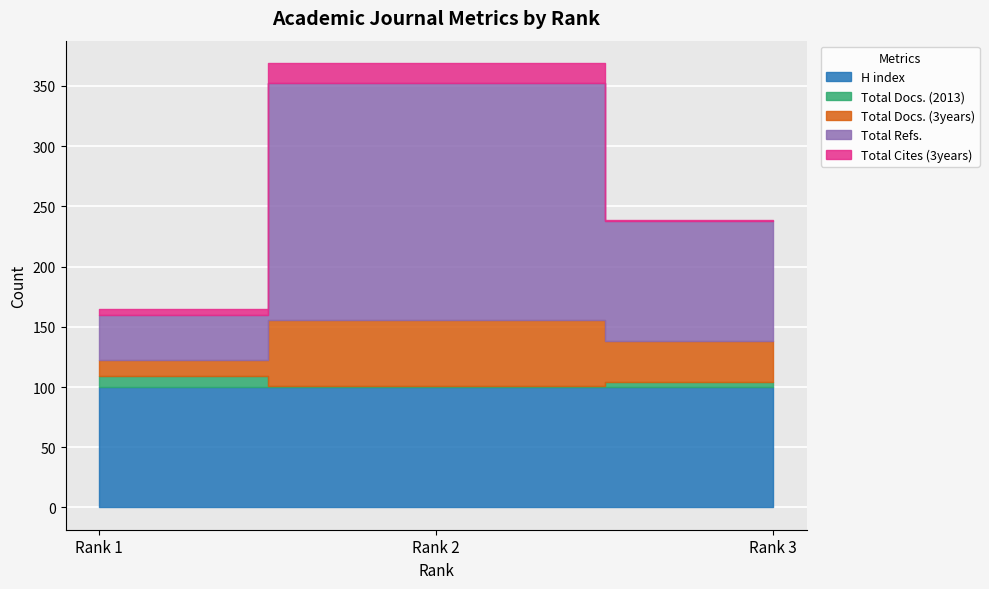

What is the total value across all series at Rank 2?

369